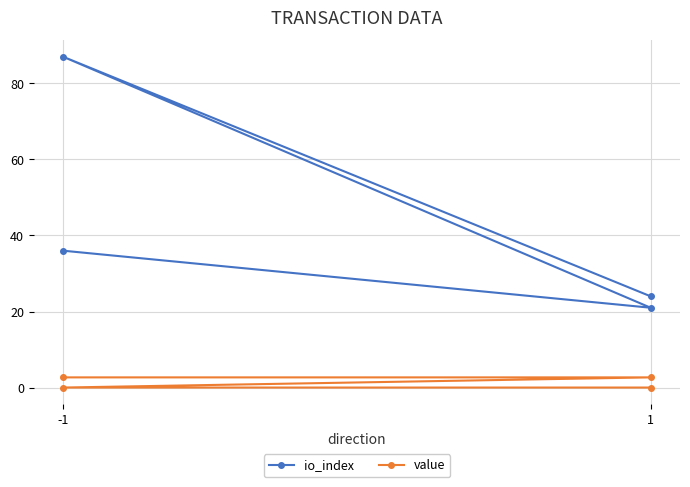

Does the chart have visible grid lines?

Yes